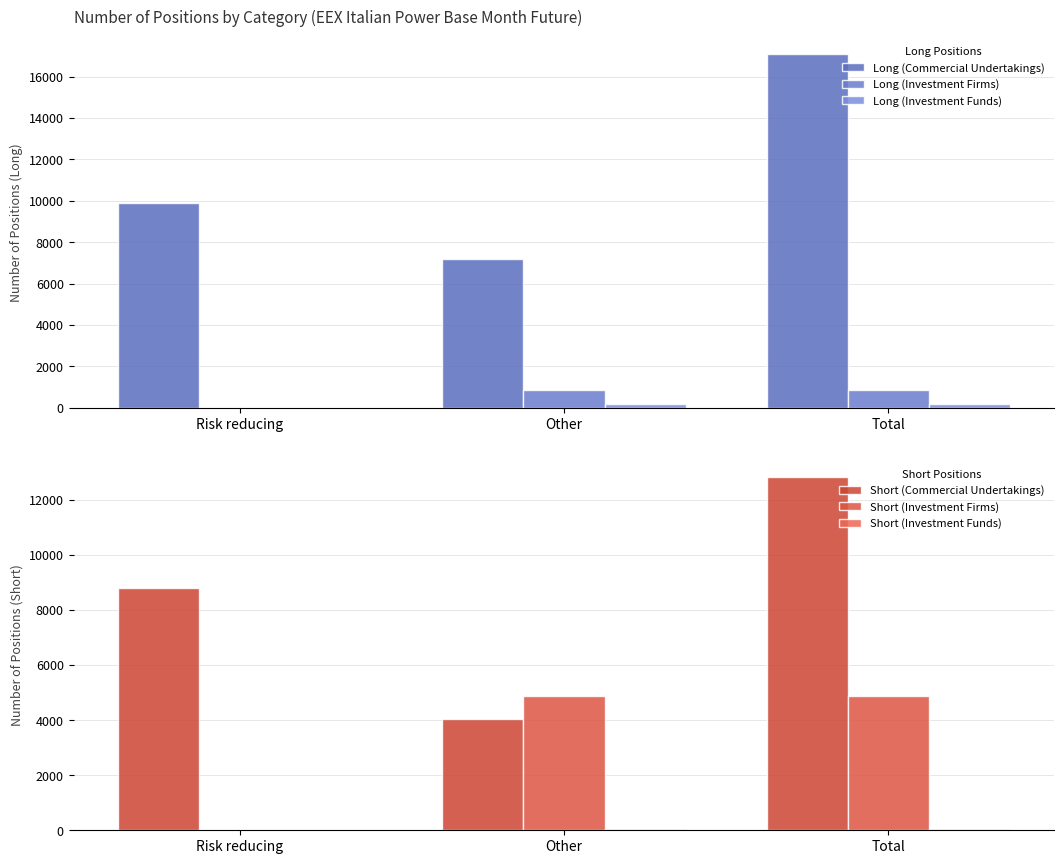

Reading left to right, list all the values displayed in this chart.

Long (Commercial Undertakings): Risk reducing=9892.2	Other=7180.1	Total=17072.3
Long (Investment Firms): Risk reducing=0.0	Other=870.0	Total=870.0
Long (Investment Funds): Risk reducing=0.0	Other=179.3	Total=179.3
Short (Commercial Undertakings): Risk reducing=8784.0	Other=4049.0	Total=12833.0
Short (Investment Firms): Risk reducing=0.0	Other=4870.0	Total=4870.0
Short (Investment Funds): Risk reducing=0.0	Other=50.0	Total=50.0